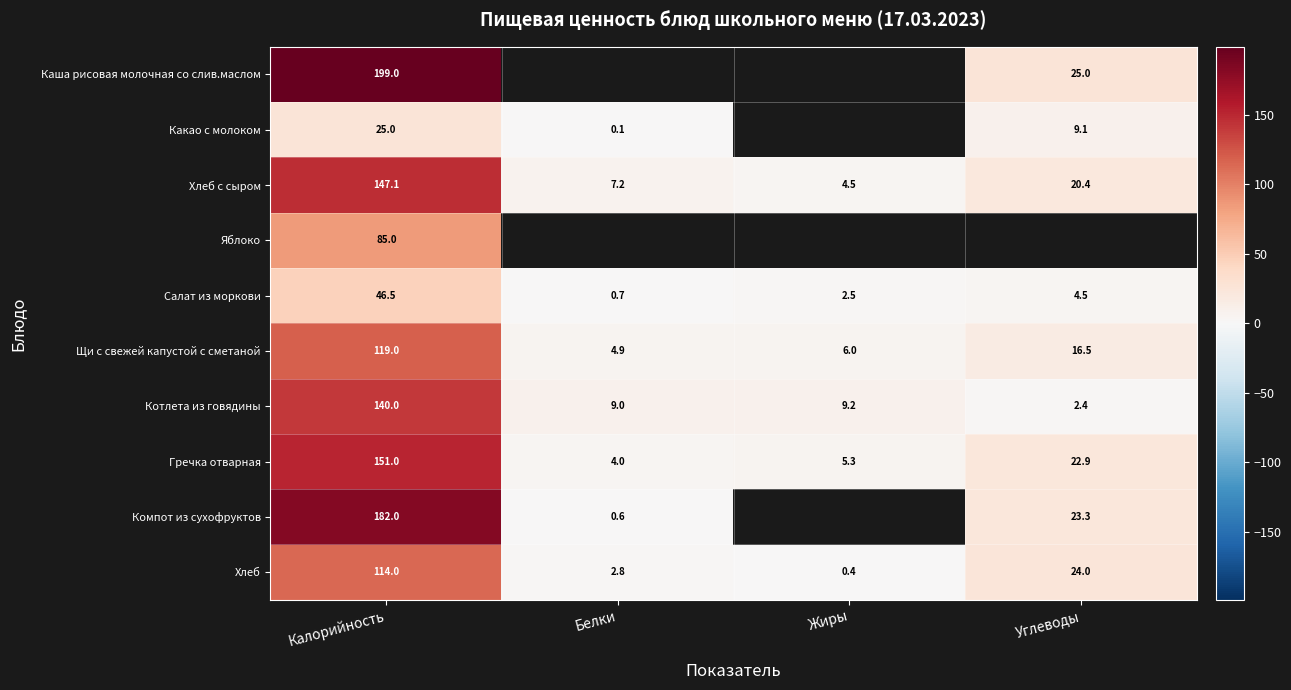

True or false: Компот из сухофруктов has a value of 0.6 at Белки.

True